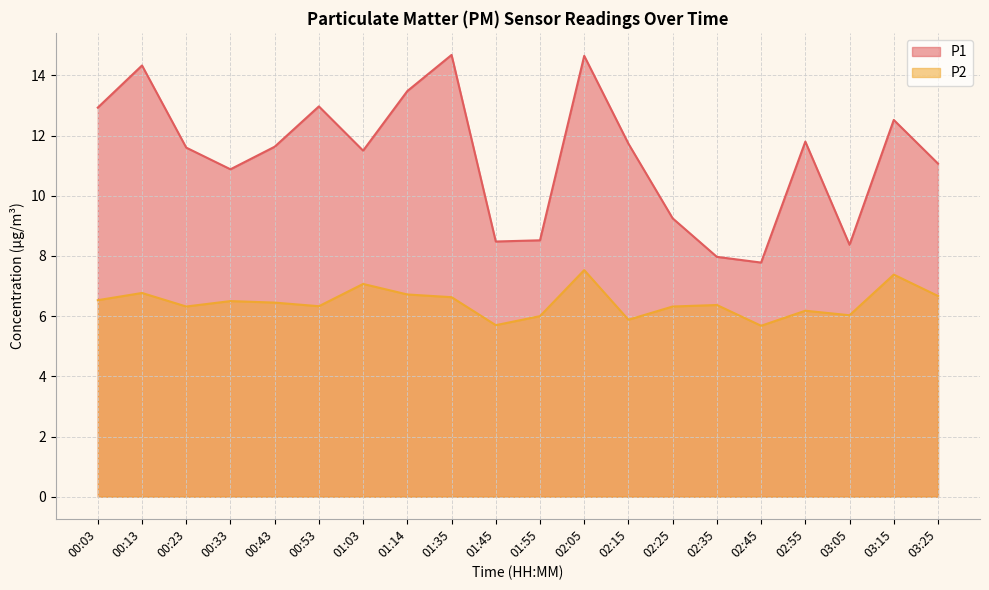

Between 00:03 and 00:33, which is larger?

00:03